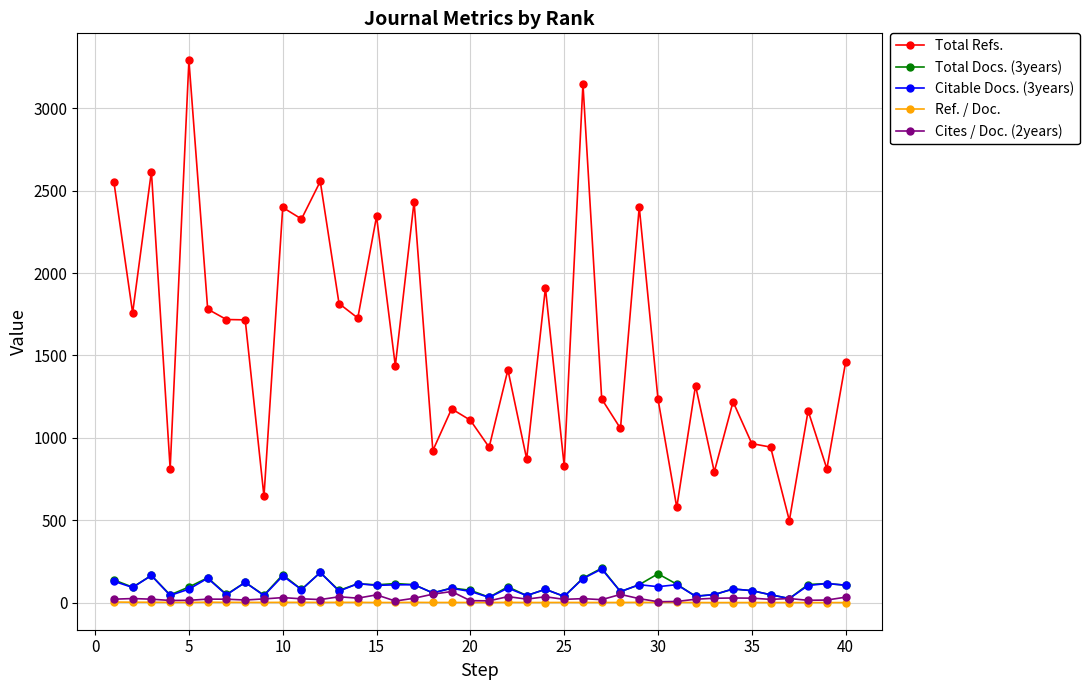

True or false: Total Refs. has more than 0 interior local peaks.

True